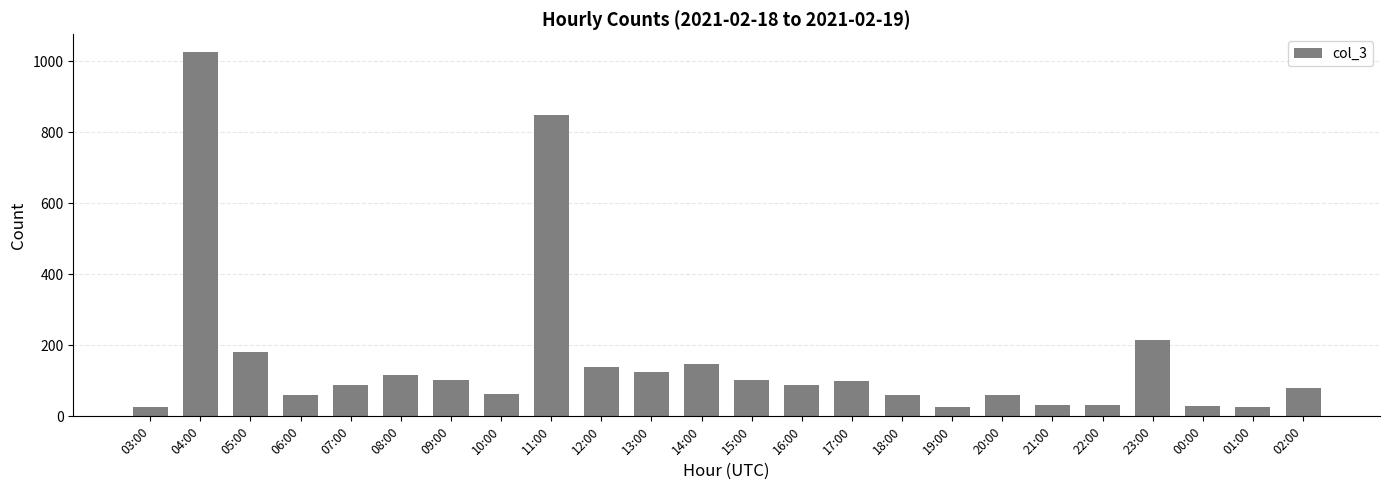

True or false: the data shows 59 at 18:00.

True